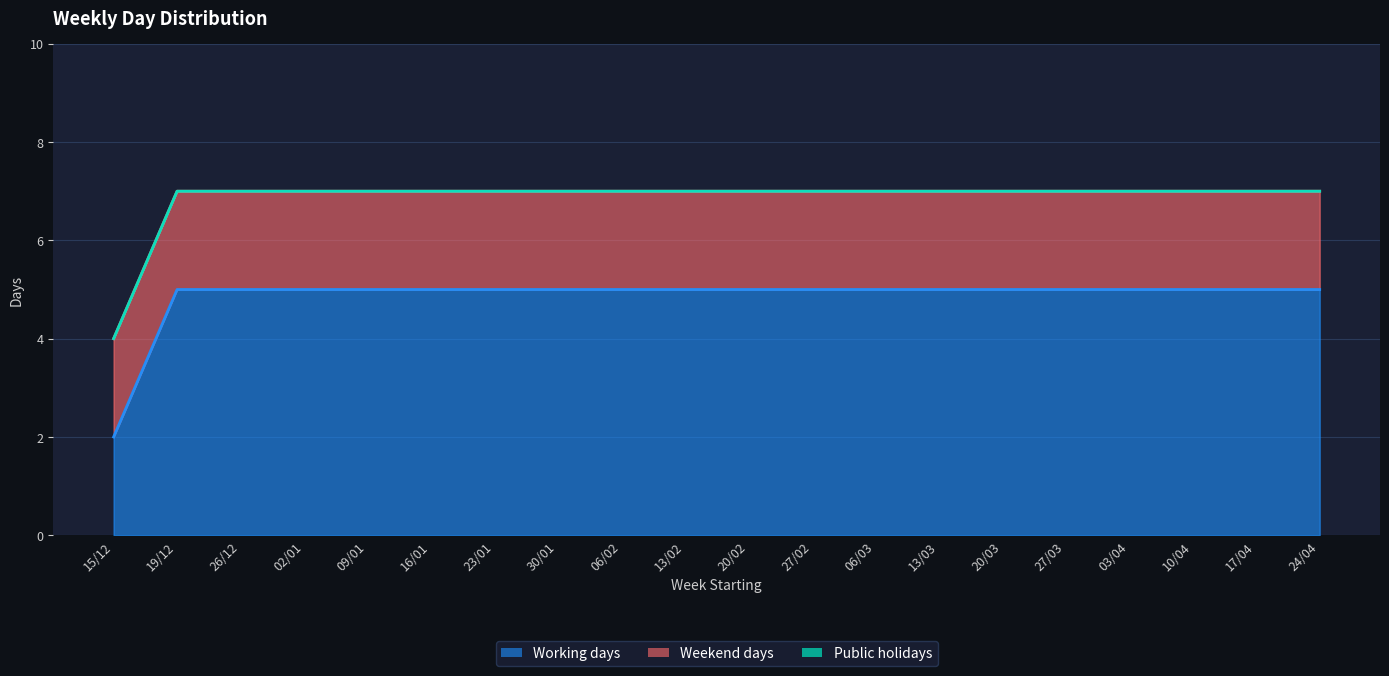

Is it true that Working days equals 3 at 24/04?

False